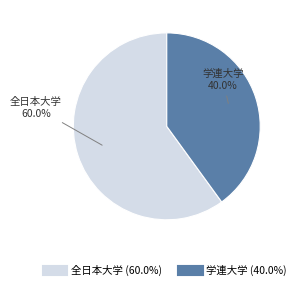

Is there a majority slice in this chart?

Yes